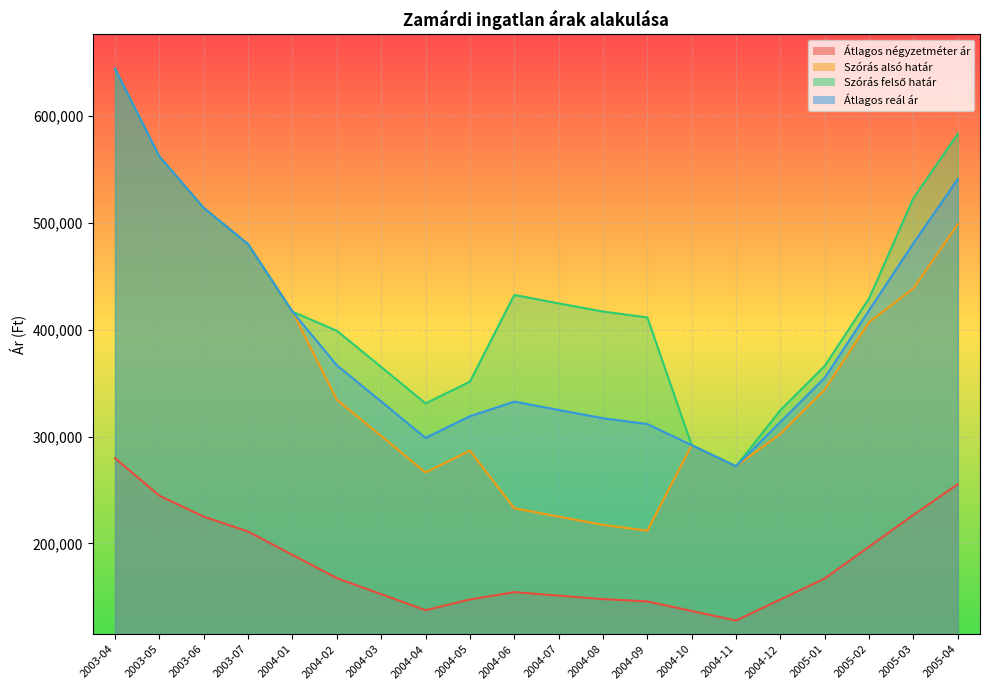

What is the average value of the Szórás alsó határ series?

362415